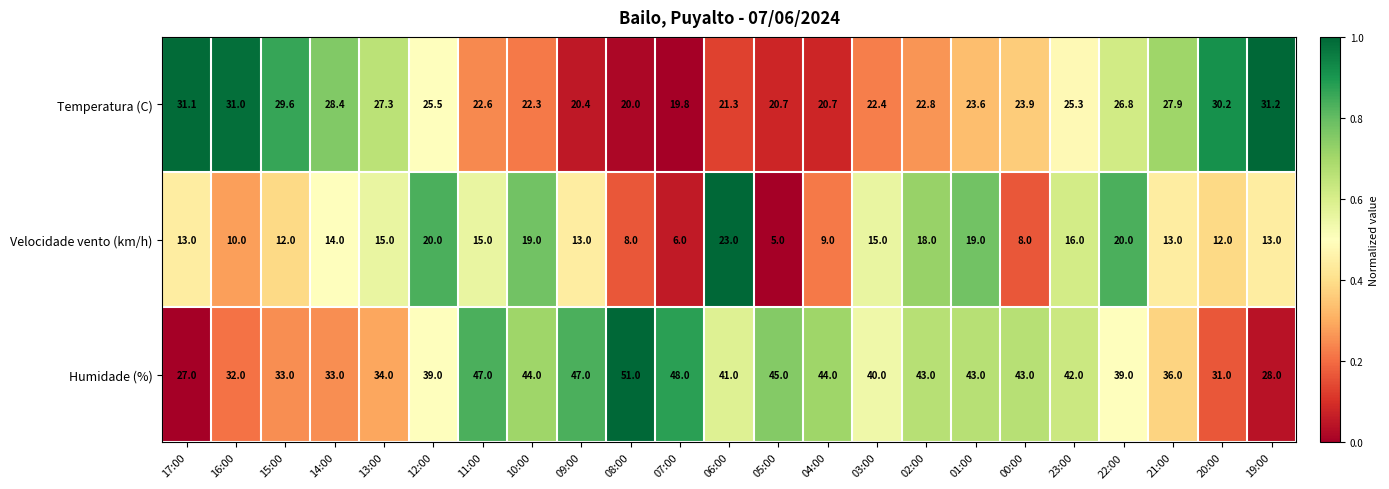

True or false: Humidade (%) has a value of 43.0 at 02:00.

True